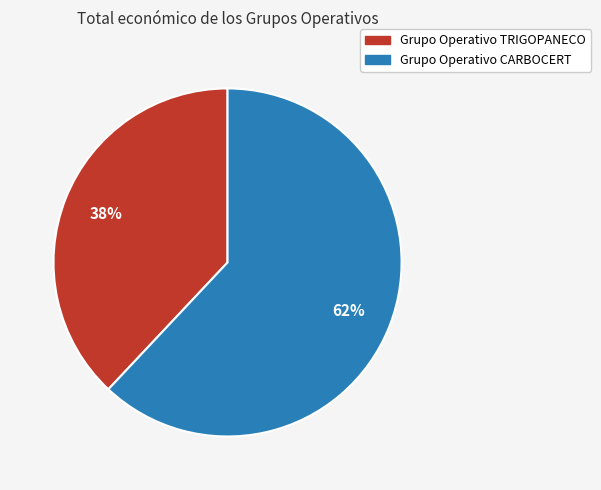

Count the number of slices in the pie.

2